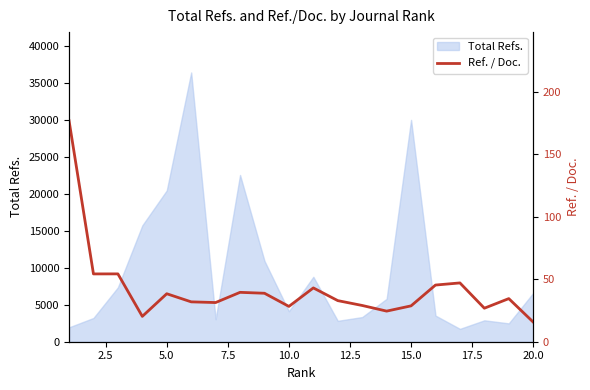

True or false: the data has more than 1 interior local peaks.

True